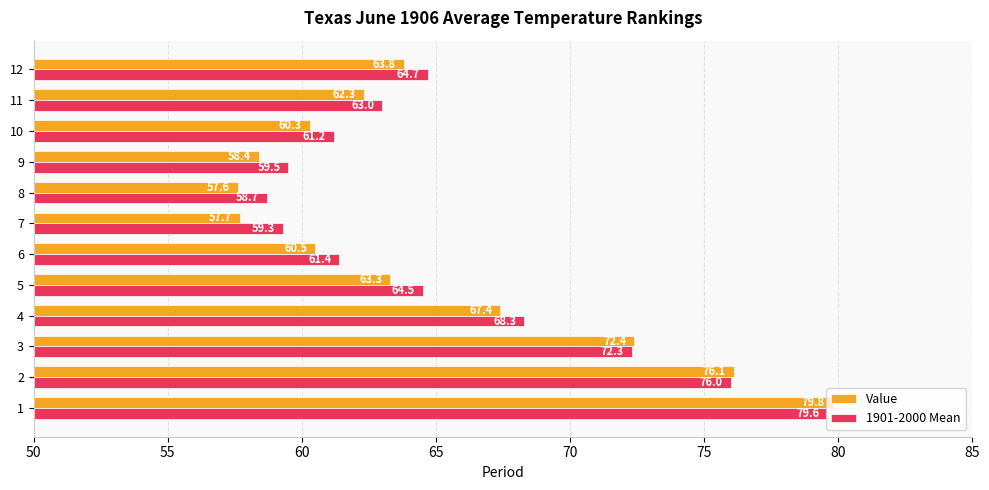

At which label is 1901-2000 Mean closest to 69?

4